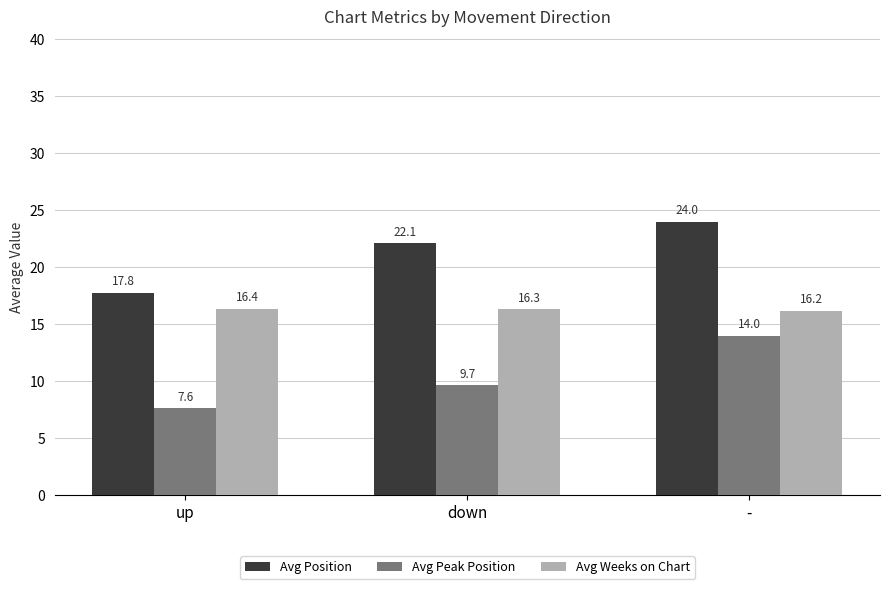

True or false: Avg Weeks on Chart has a value of 16.2 at -.

True